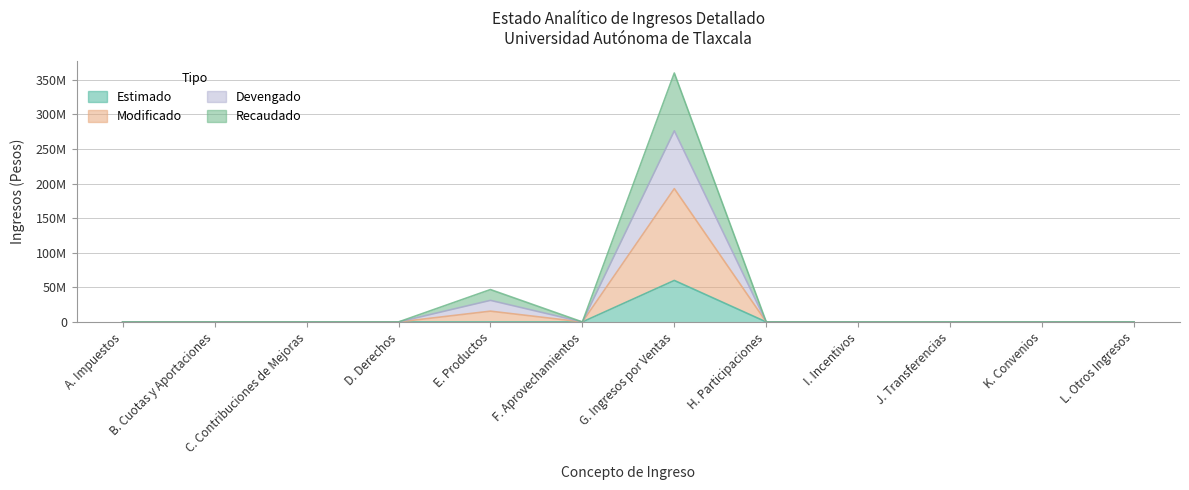

What position from the left is D. Derechos?

4